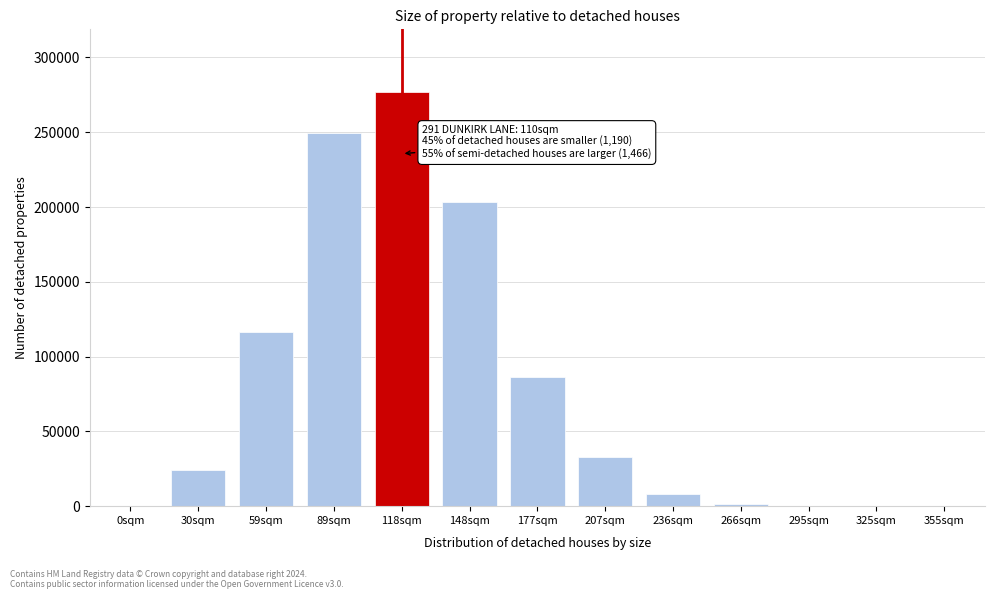

What is the ratio of the value at 118sqm to the value at 236sqm?

32.7